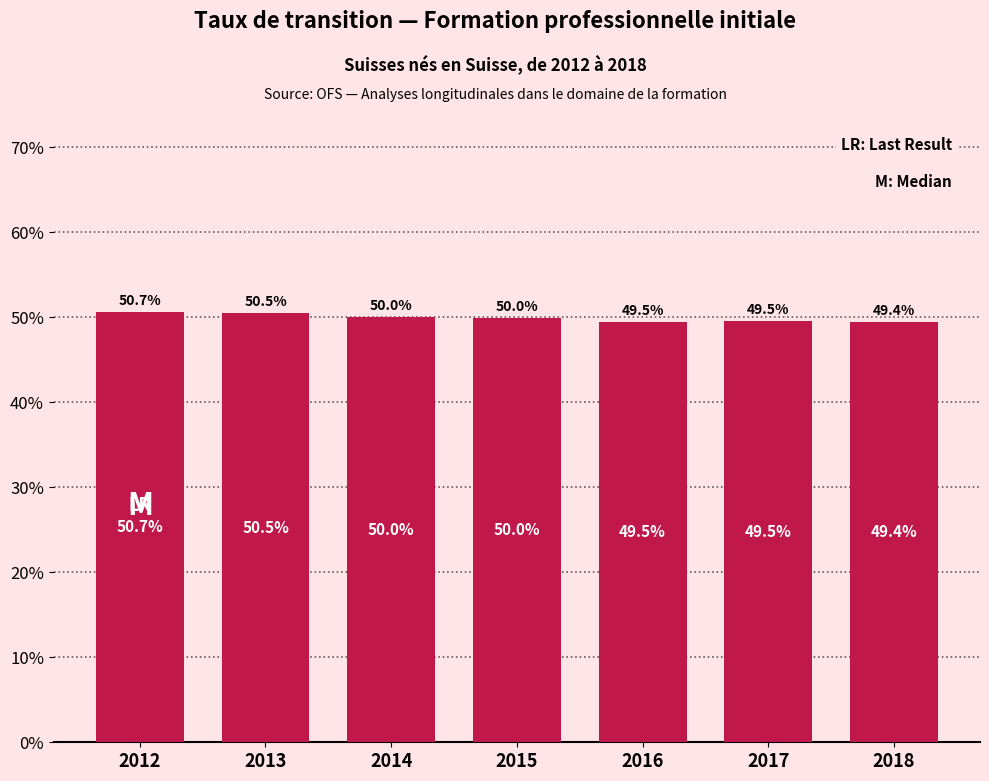

Reading left to right, list all the values displayed in this chart.

50.7	50.5	50.0	50.0	49.5	49.5	49.4